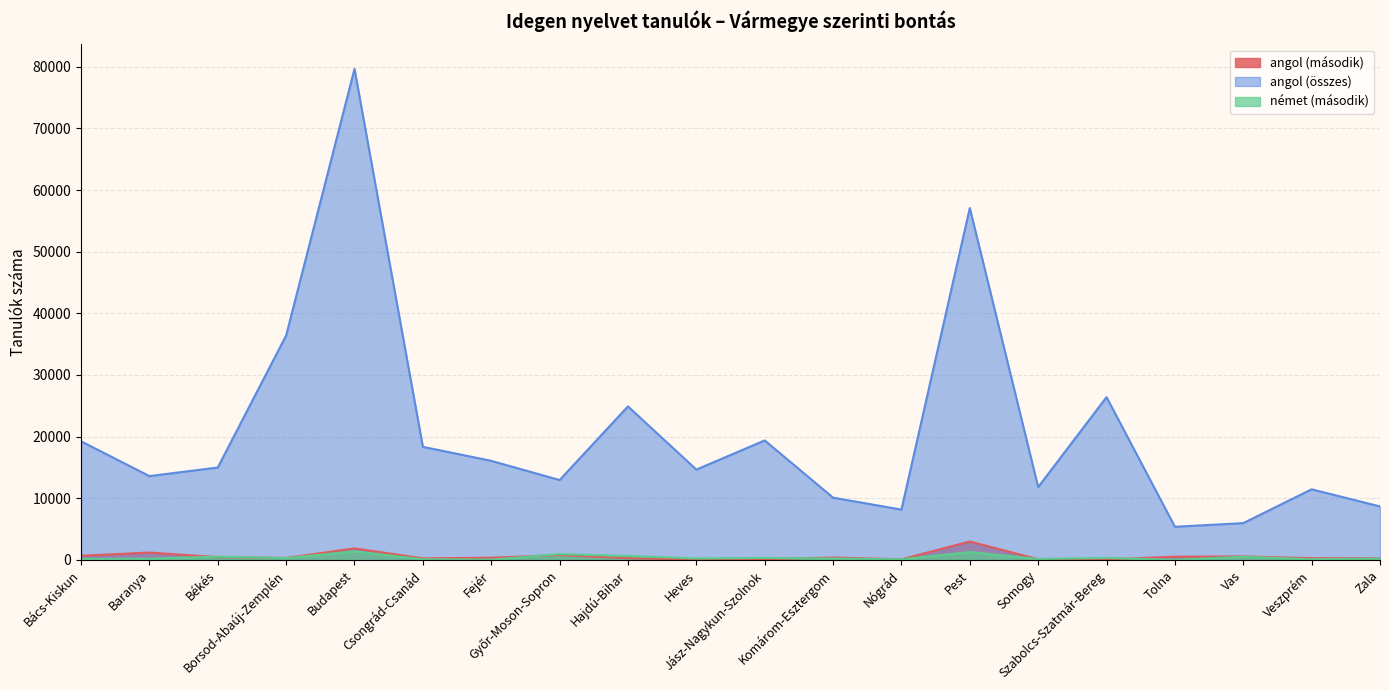

What is the minimum value shown in the chart?

9